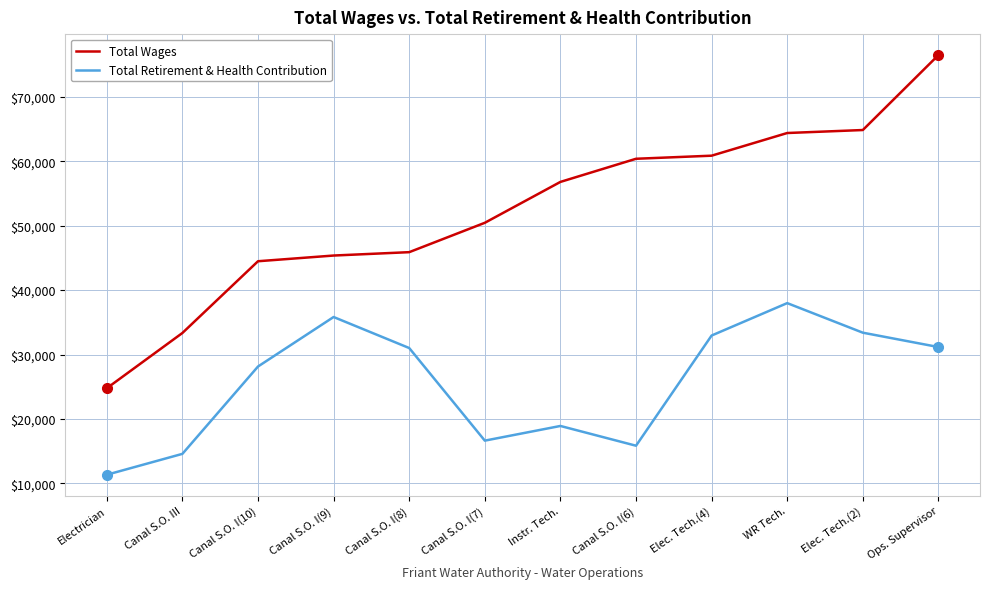

What is the average value of the Total Retirement & Health Contribution series?

25643